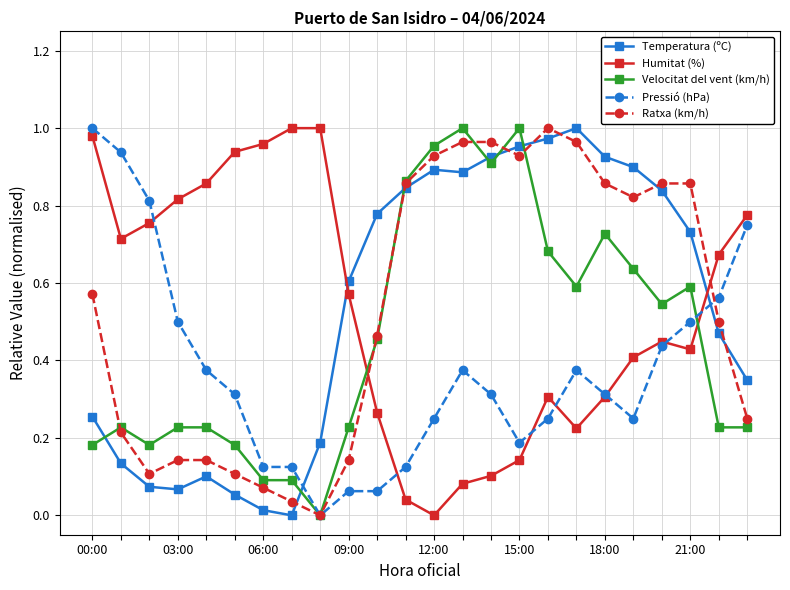

Which series ends up on top after the final intersection of Humitat (%) and Temperatura (ºC)?

Humitat (%)